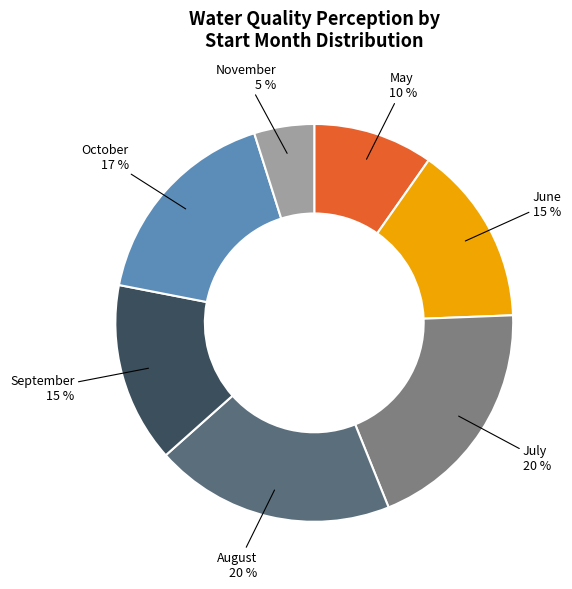

To the nearest percent, what portion does September represent?

15%